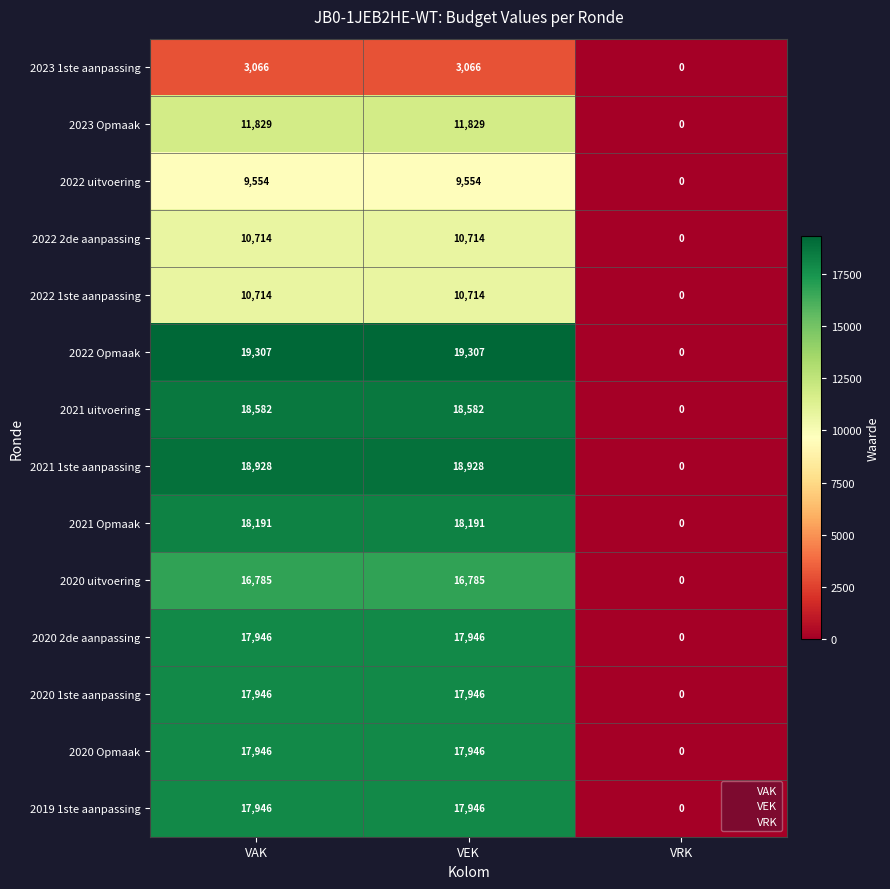

How many 2021 uitvoering values are between 0 and 18582?

3